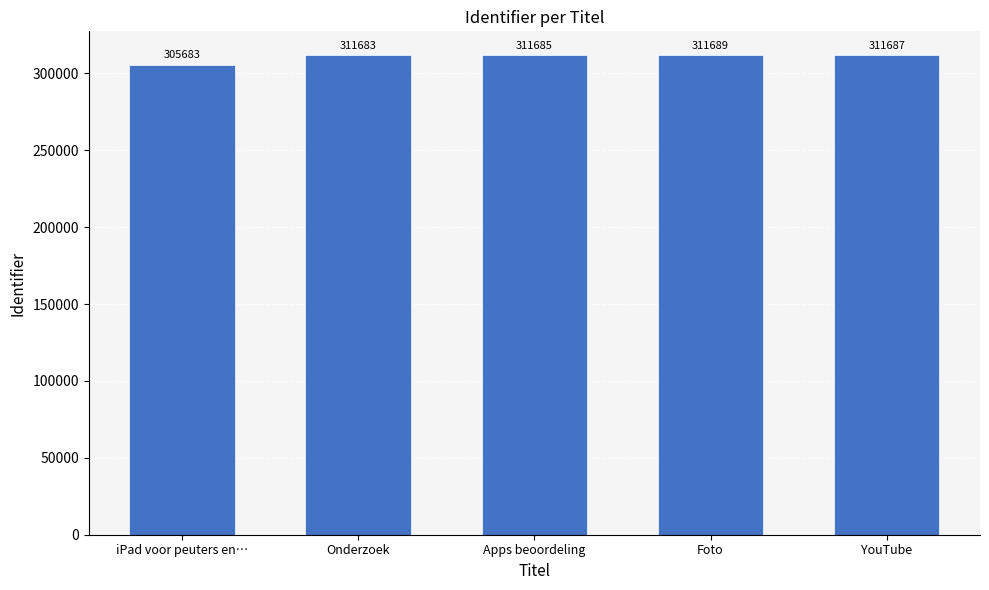

Reading left to right, transcribe all the data shown in this chart.

305683	311683	311685	311689	311687